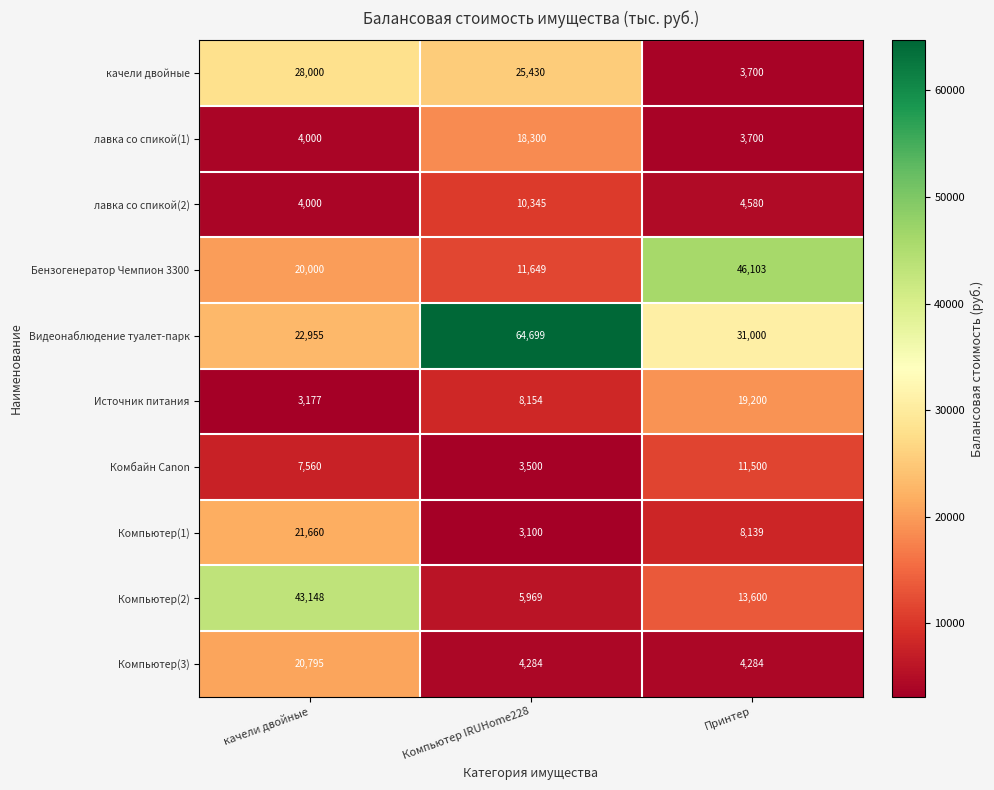

Is it true that Компьютер(1) equals 3100 at Компьютер IRUHome228?

True